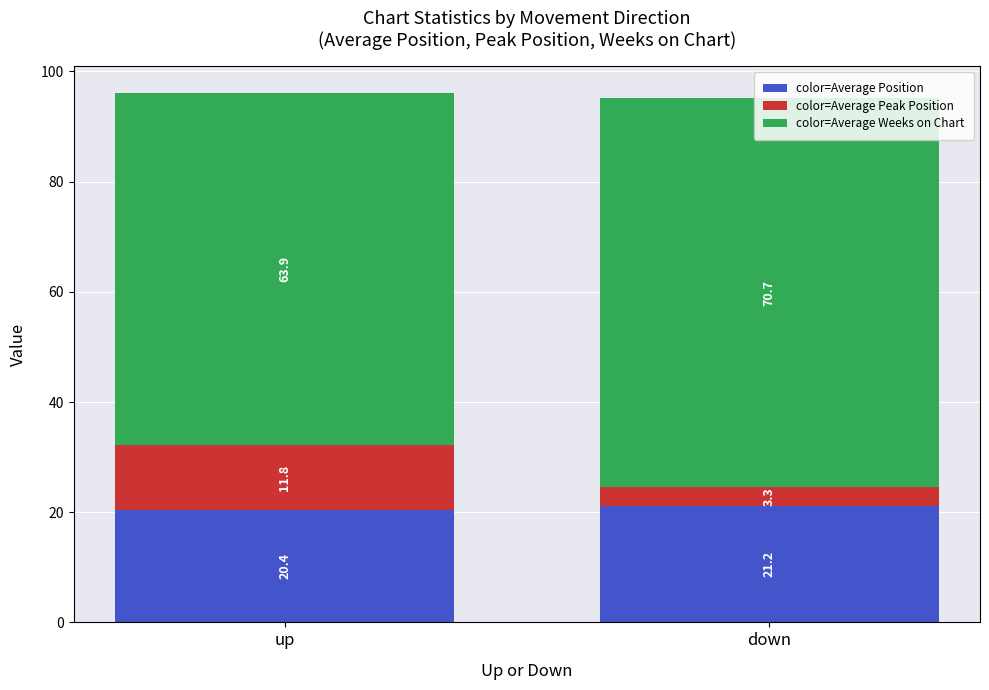

What is the sum of all color=Average Position values?

41.6